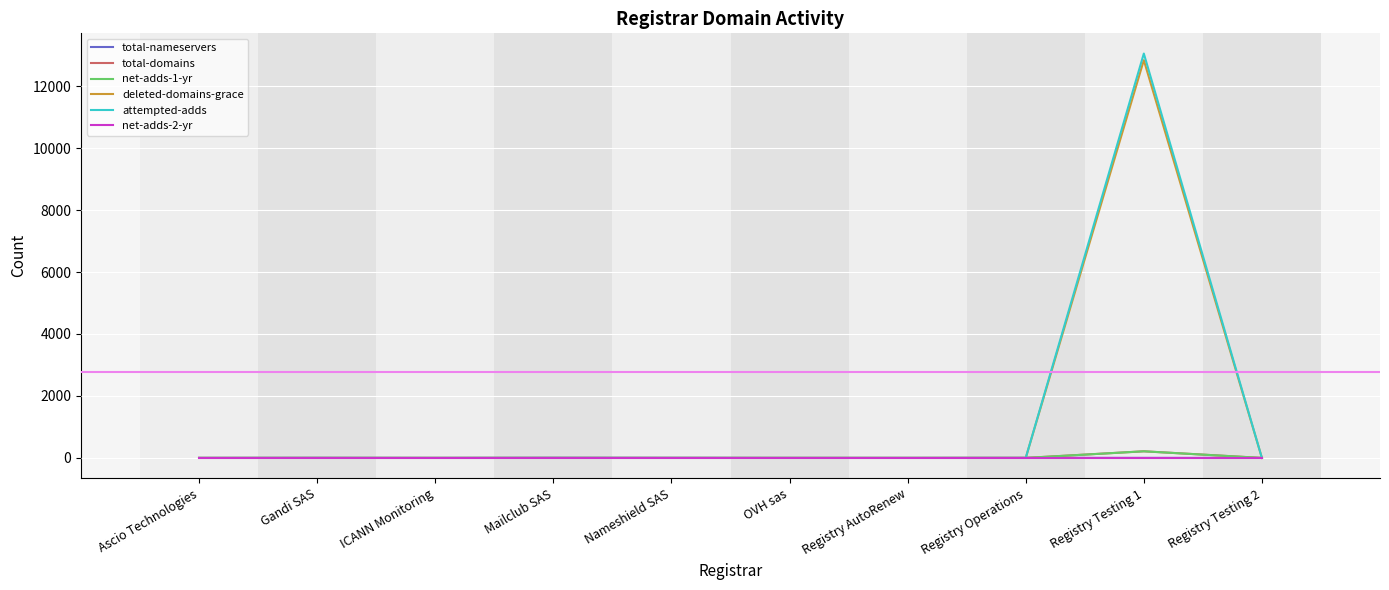

What position from the left is Registry Testing 2?

10